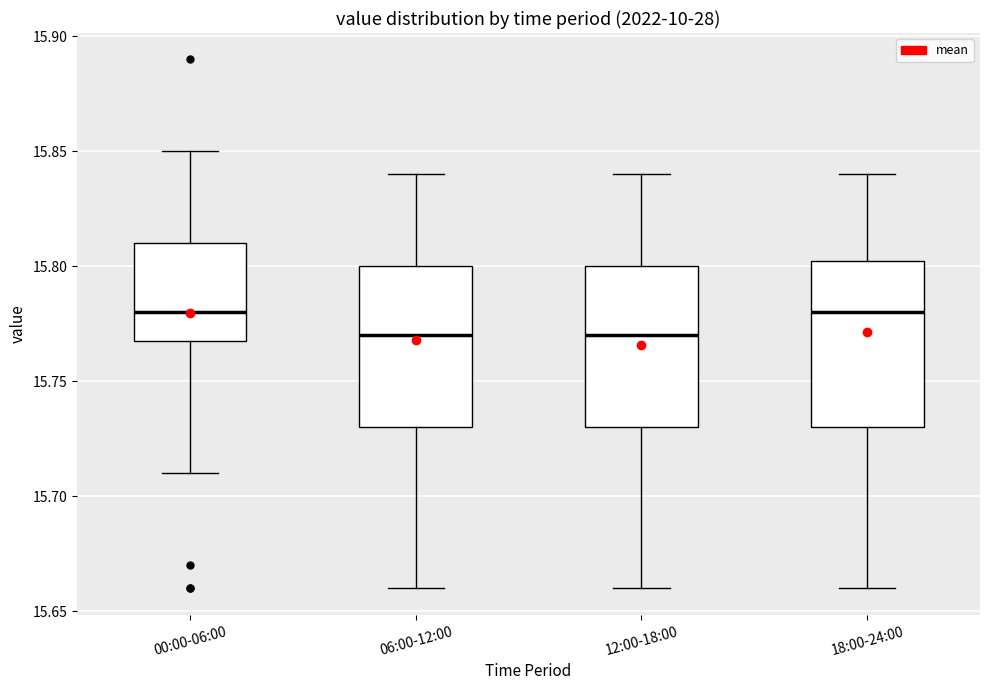

Reading left to right, read every box against the y-axis: the position of its median line, the range the box covers, and the ends of its whiskers. The values are not printed on the chart, so give them approximately, as read against the axis.

00:00-06:00: median 15.780, box 15.770 to 15.810, whiskers 15.710 to 15.850
06:00-12:00: median 15.770, box 15.730 to 15.800, whiskers 15.660 to 15.840
12:00-18:00: median 15.770, box 15.730 to 15.800, whiskers 15.660 to 15.840
18:00-24:00: median 15.780, box 15.730 to 15.805, whiskers 15.660 to 15.840